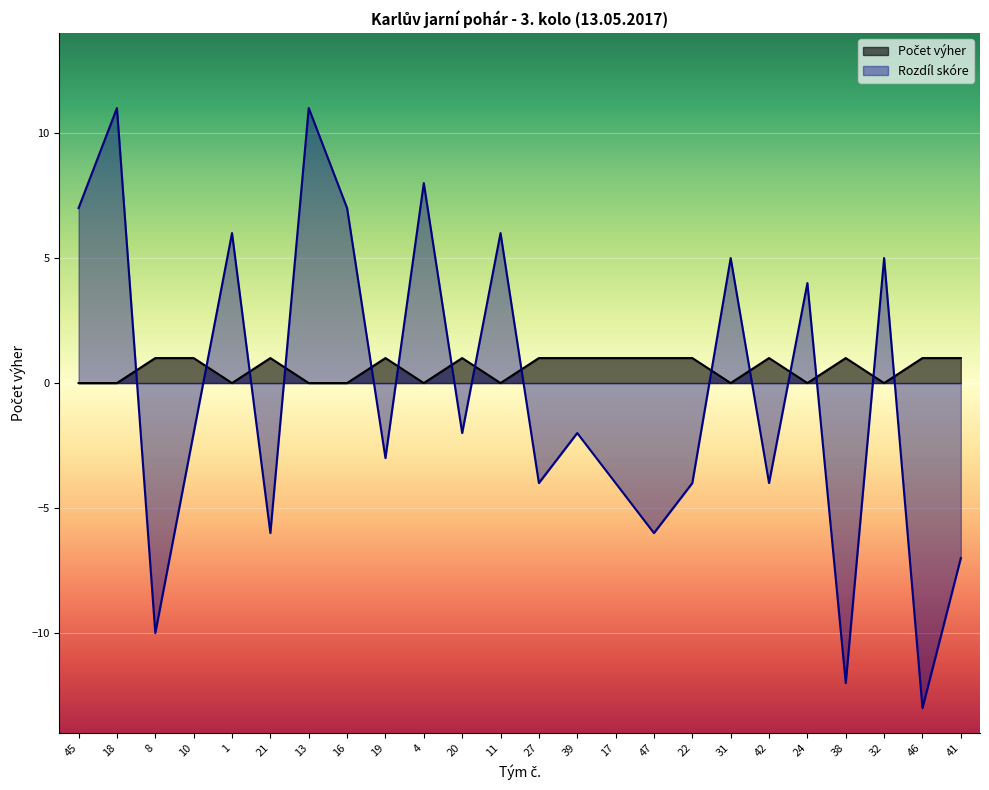

What is the approximate value at 41?

1